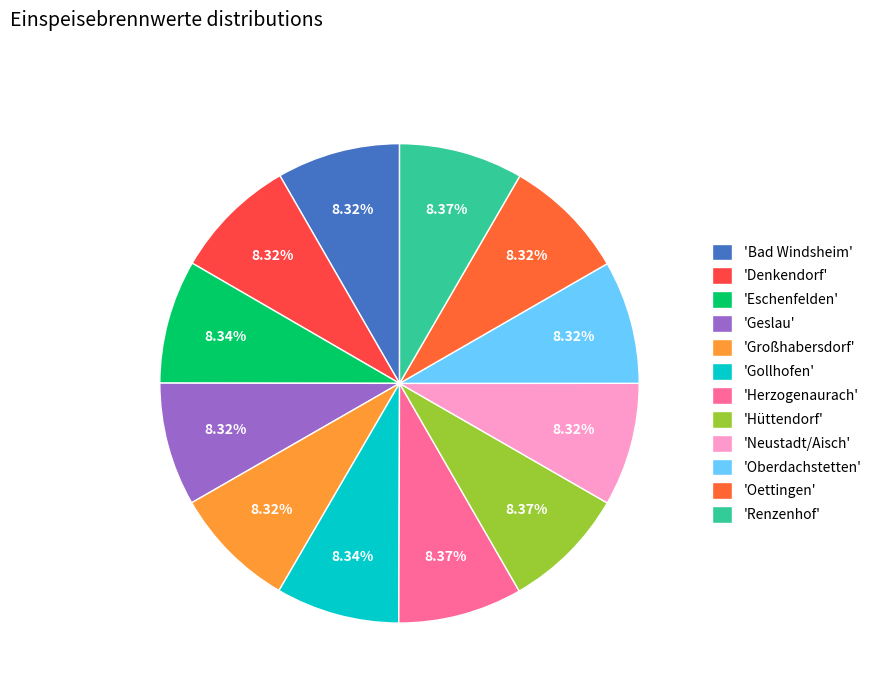

How many segments does this pie chart have?

12